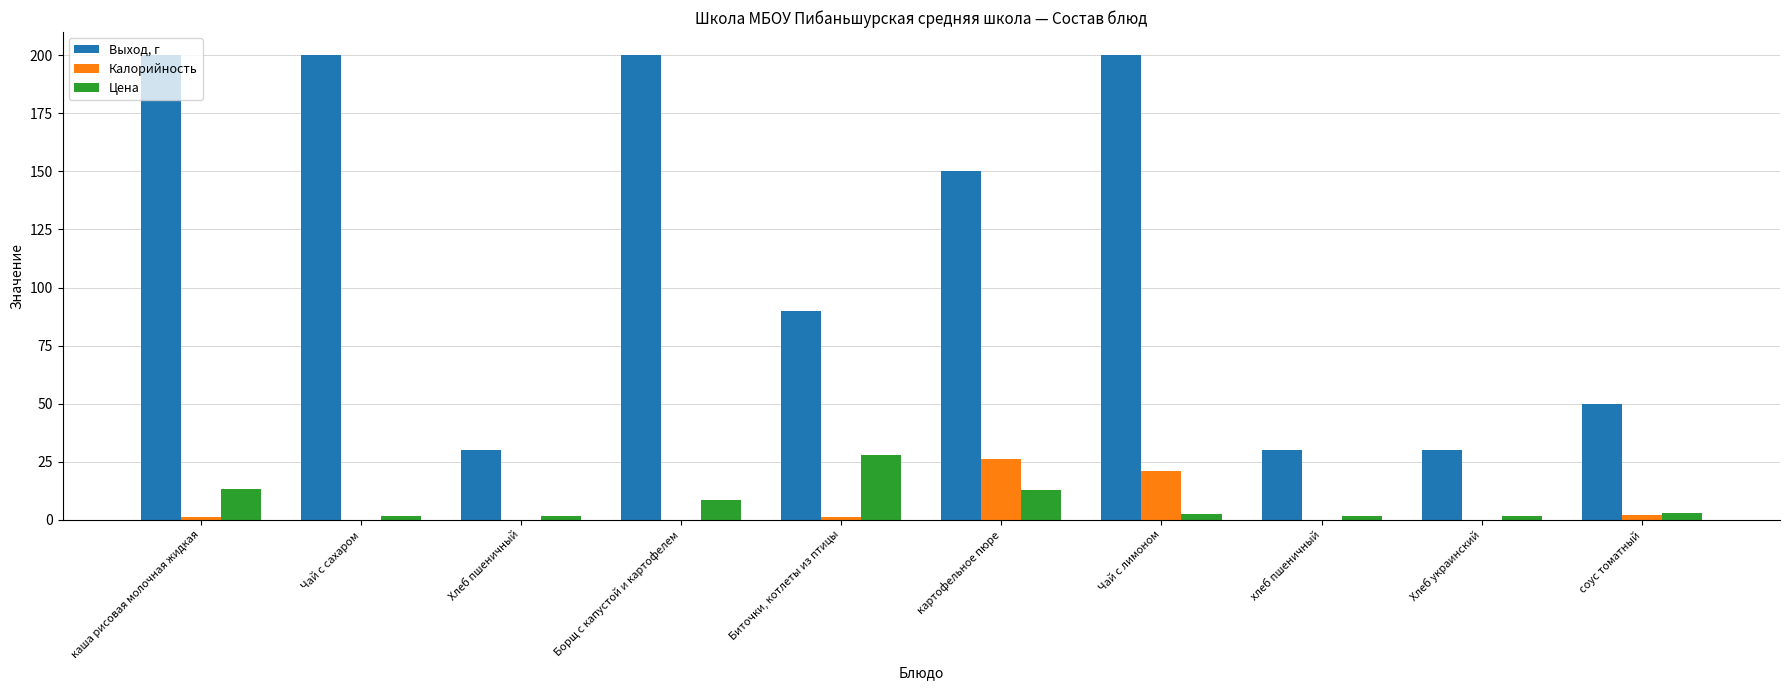

What is the maximum value shown in the chart?

200.0